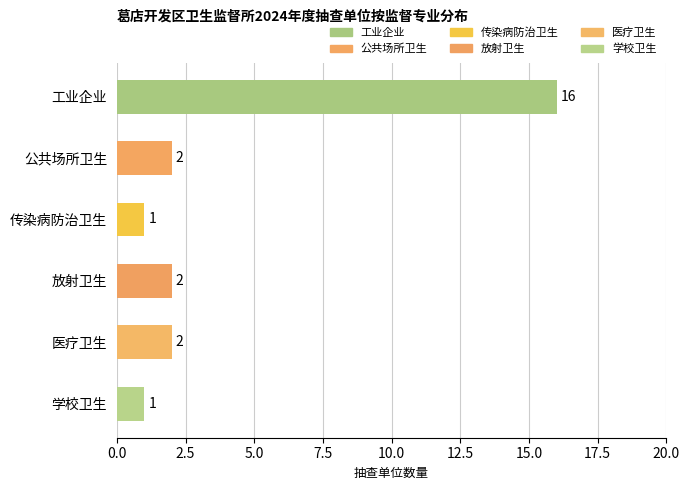

What is the sum of all values?

24